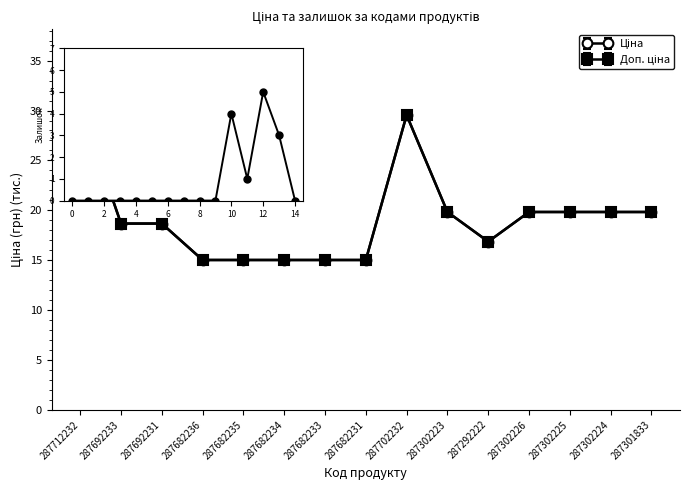

Does the chart have visible grid lines?

No